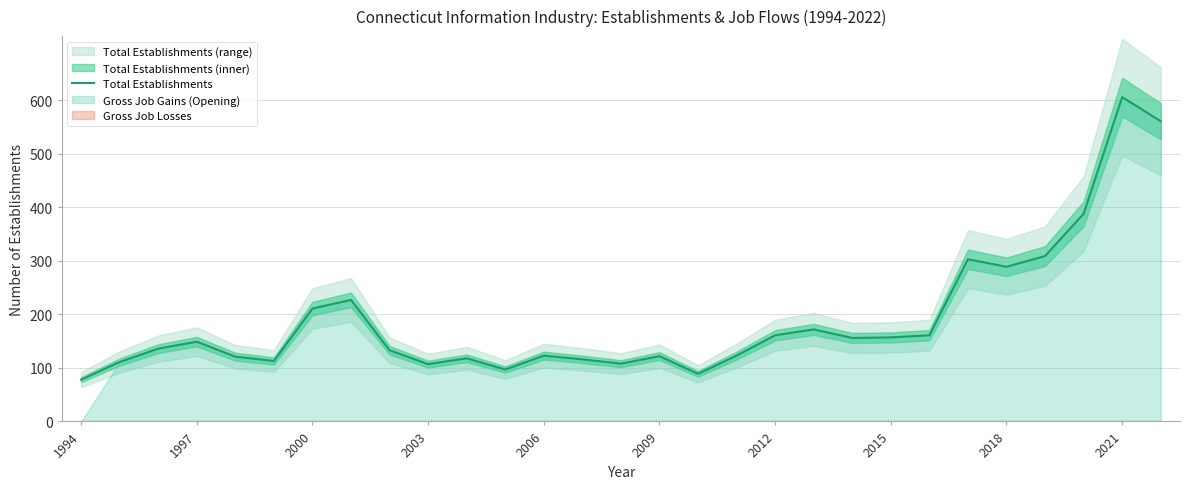

What is the minimum value for Total Establishments?

78